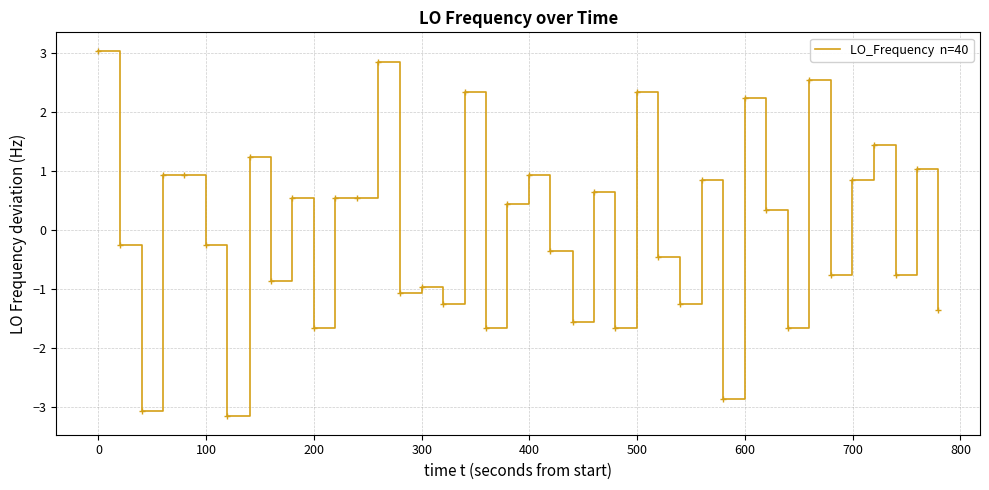

Reading left to right, list all the values displayed in this chart.

3.0	-0.3	-3.1	0.9	0.9	-0.3	-3.2	1.2	-0.9	0.5	-1.7	0.5	0.5	2.8	-1.1	-1.0	-1.3	2.3	-1.7	0.4	0.9	-0.4	-1.6	0.6	-1.7	2.3	-0.5	-1.3	0.8	-2.9	2.2	0.3	-1.7	2.5	-0.8	0.8	1.4	-0.8	1.0	-1.4